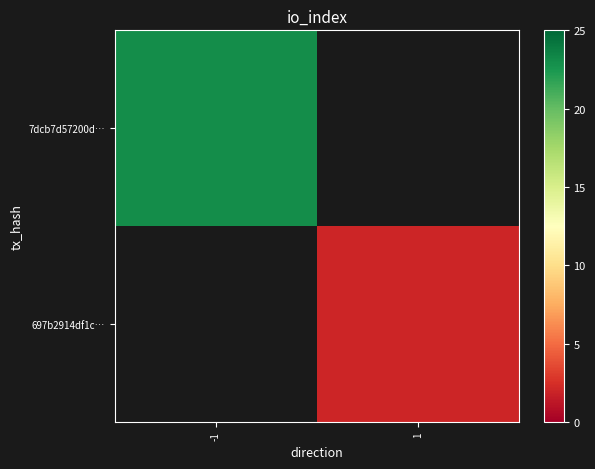

Which series has the widest spread of values?

7dcb7d57200d…